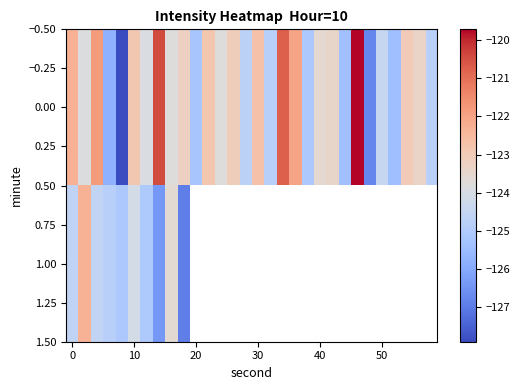

The row_0 series shows -83.0 at 60. True or false?

False